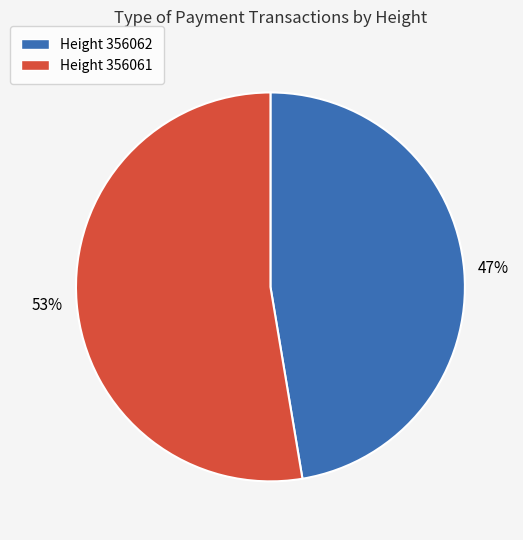

Rank the categories by value from highest to lowest.

Height 356061, Height 356062